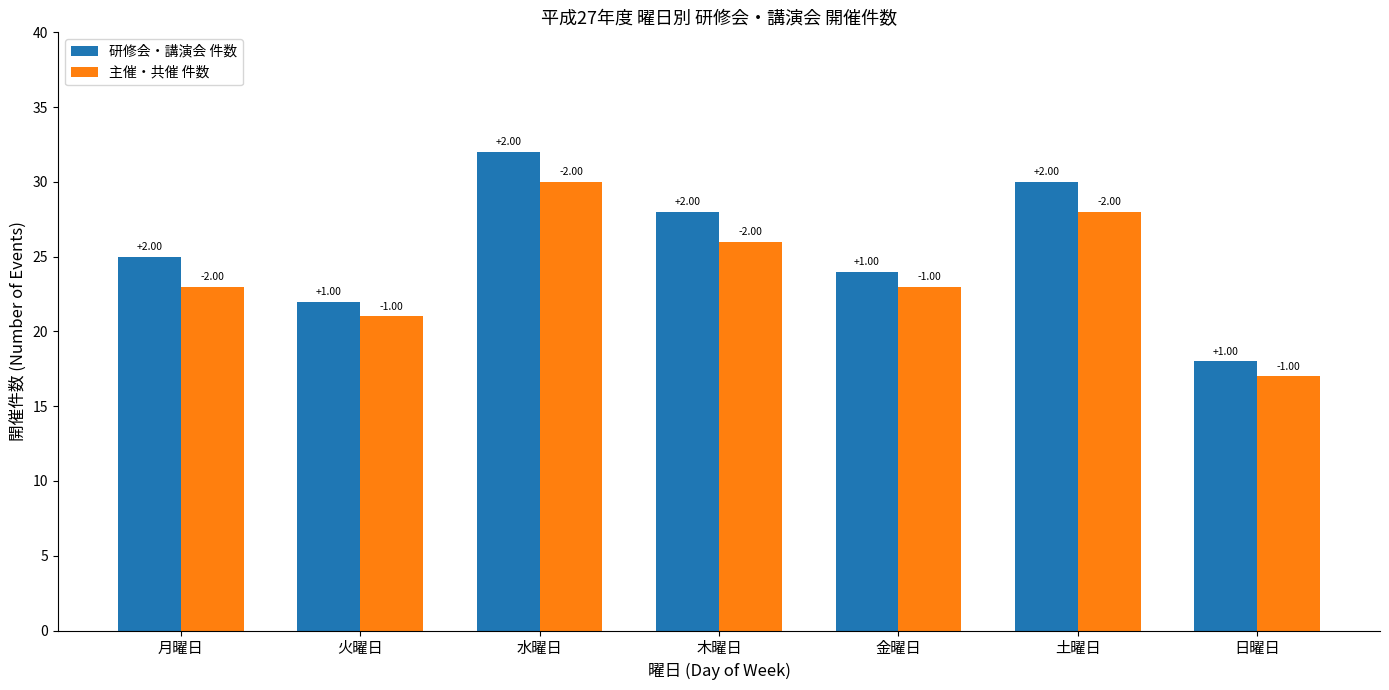

List the series in order of their peak value, highest first.

研修会・講演会 件数, 主催・共催 件数